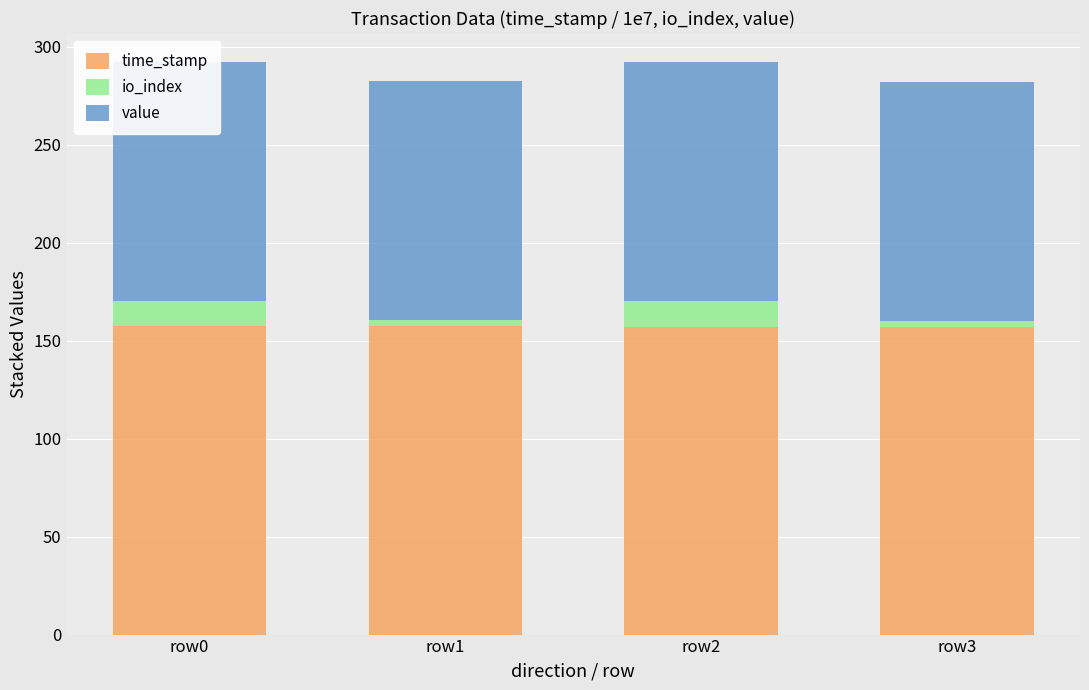

What is the spread (max minus min) of values at row1?

154.4